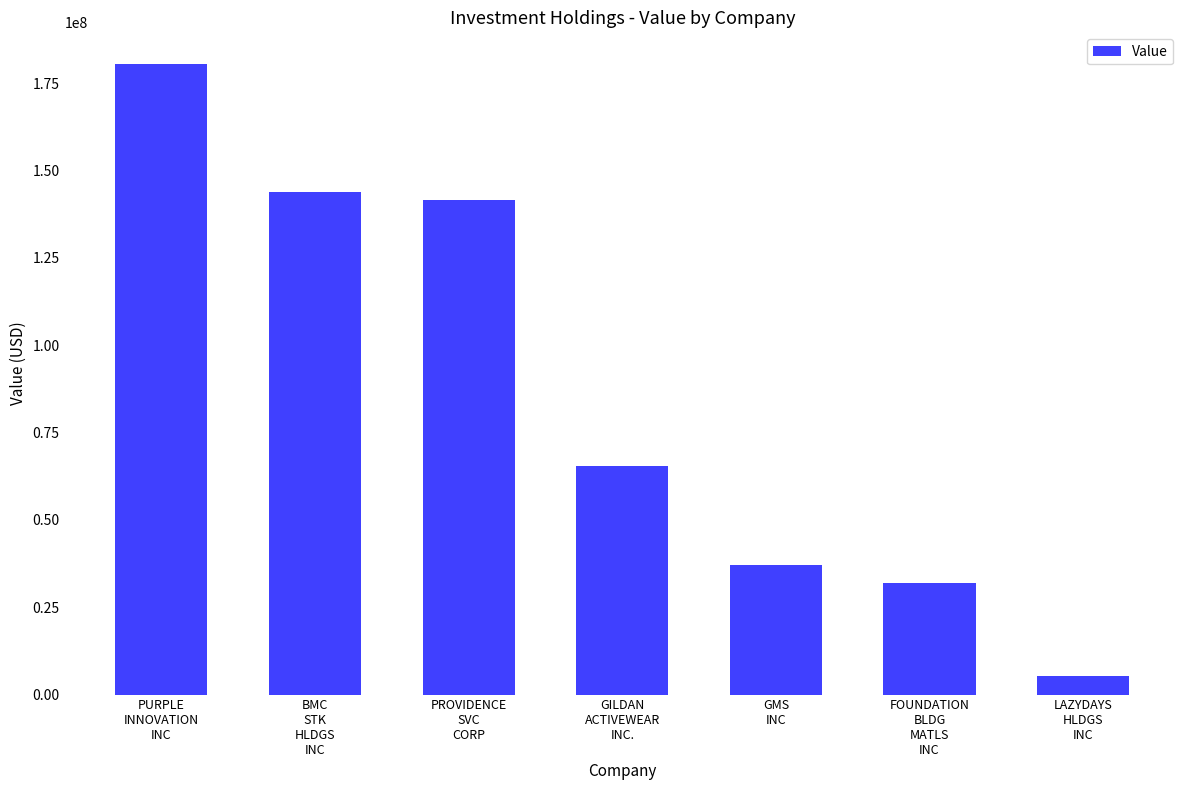

Reading left to right, extract all data points from this chart.

180540000	143888000	141616000	65319000	37003000	31800000	5313000